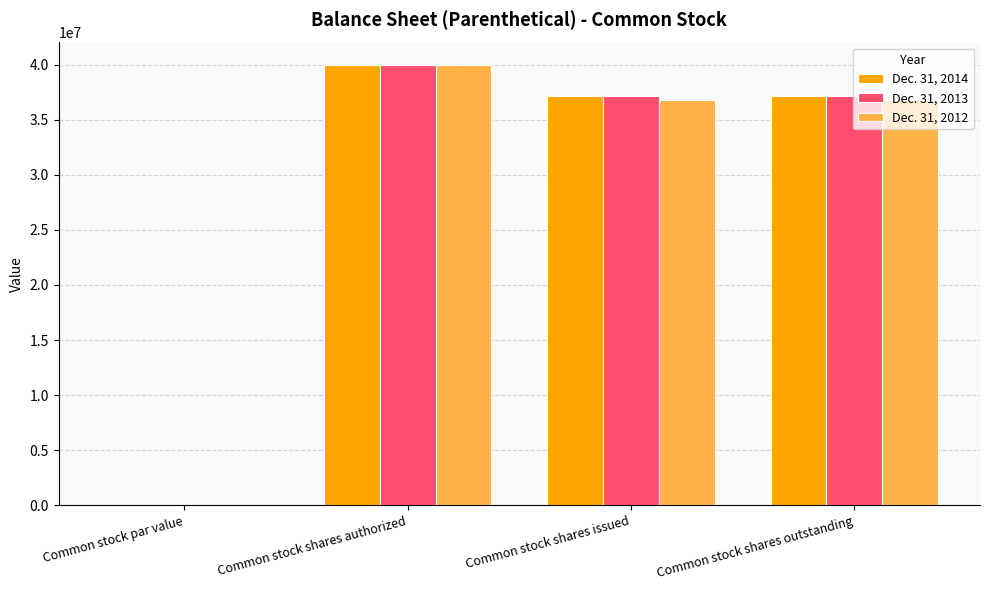

How many data points does each series have?

4